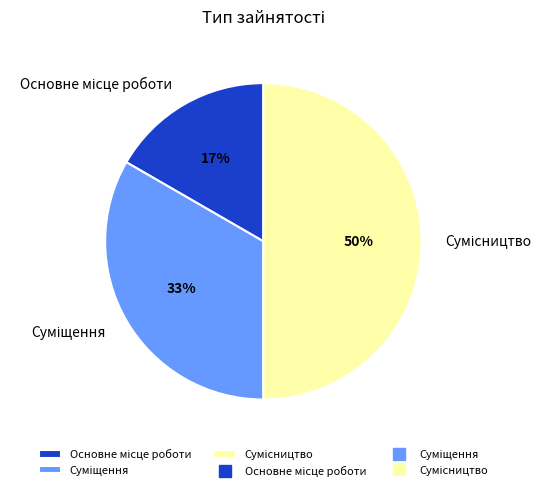

To the nearest percent, what is the average slice percentage?

33%